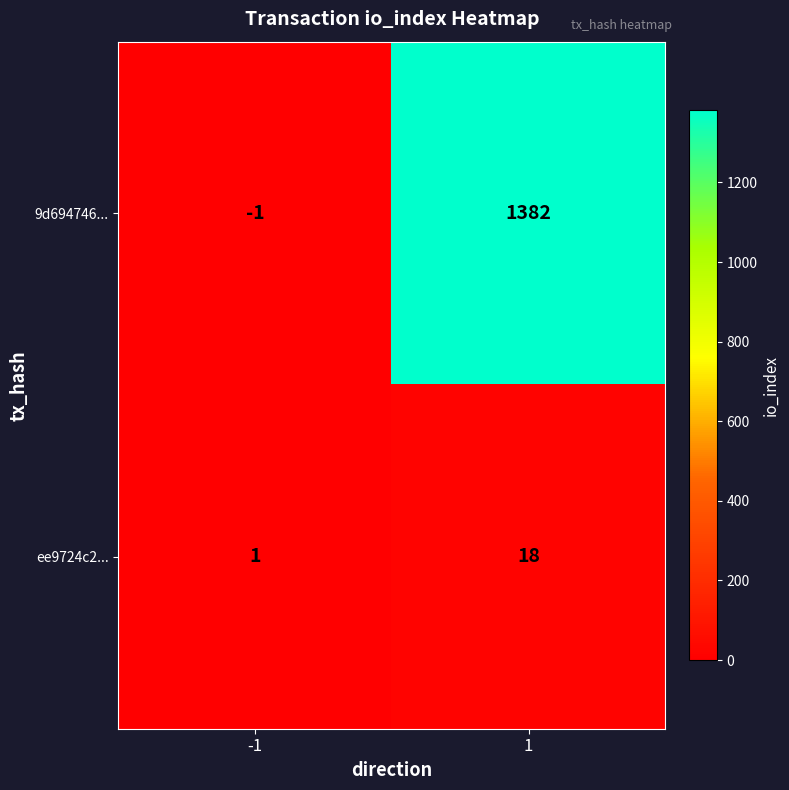

Which series has the largest total across all categories?

9d694746...